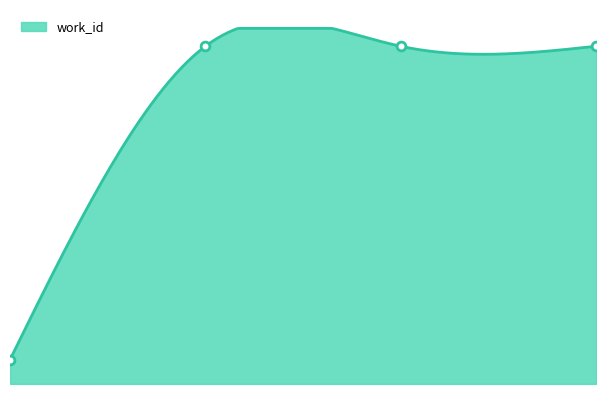

What is the change in value from 0.0 to 3.0?

+2586